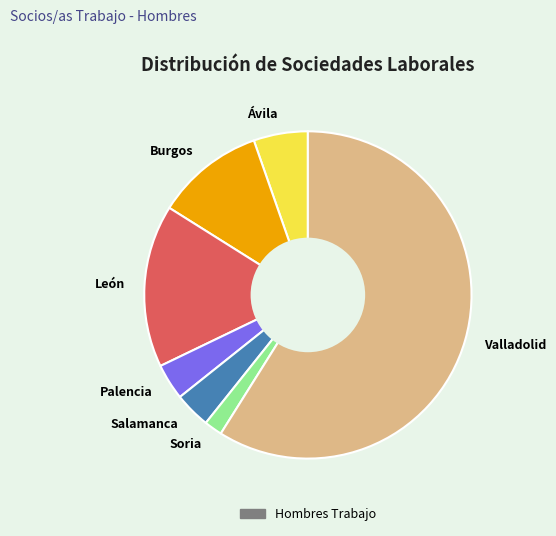

Combined, do Valladolid and Burgos account for over 50%?

Yes